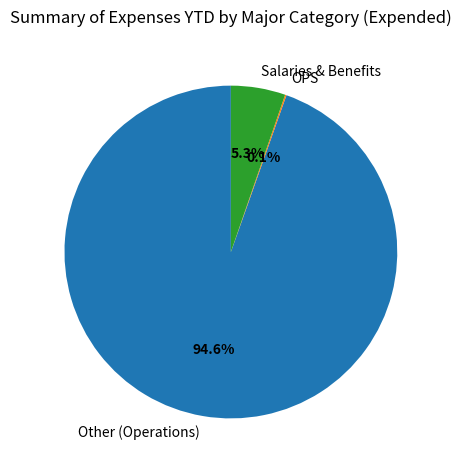

What is the largest slice in the pie chart?

Other (Operations)